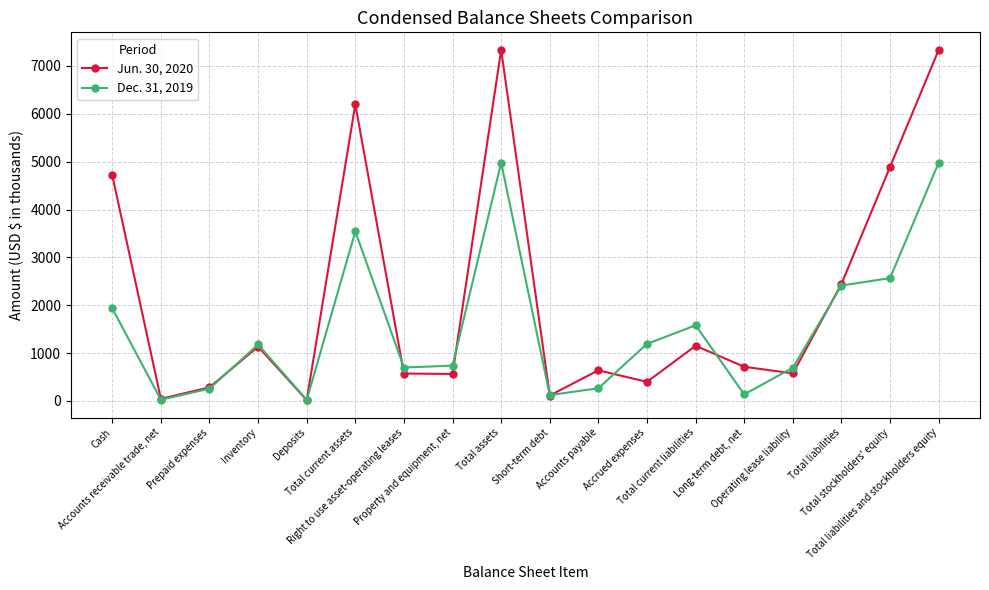

Rank the series by their average value, from lowest to highest.

Dec. 31, 2019, Jun. 30, 2020